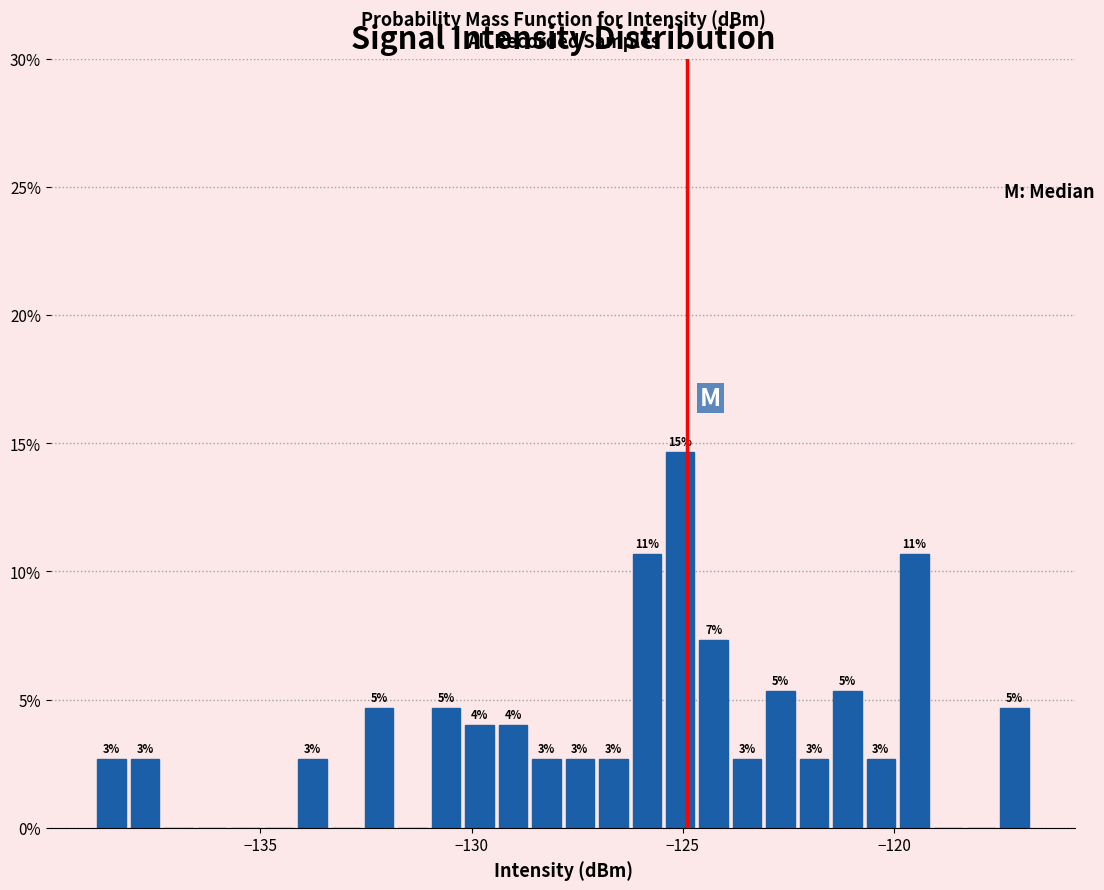

Read against the x-axis, roughly where is the centre of the tallest bar?

-125.0